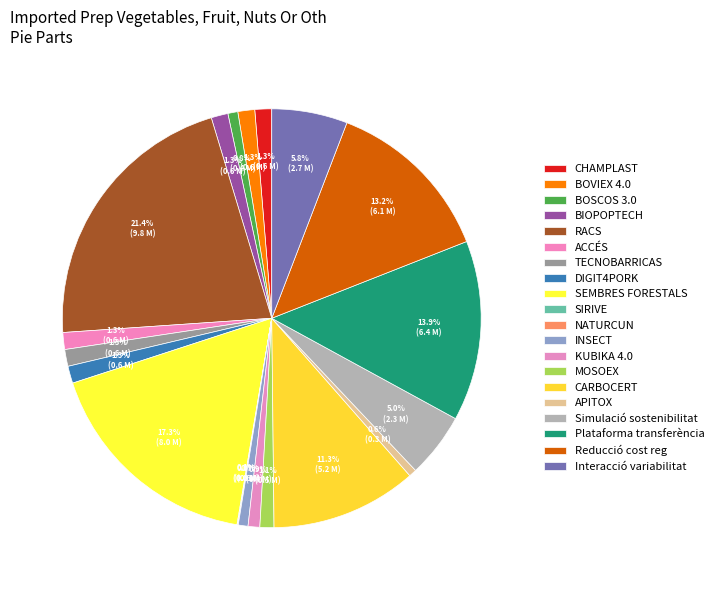

Is there a majority slice in this chart?

No